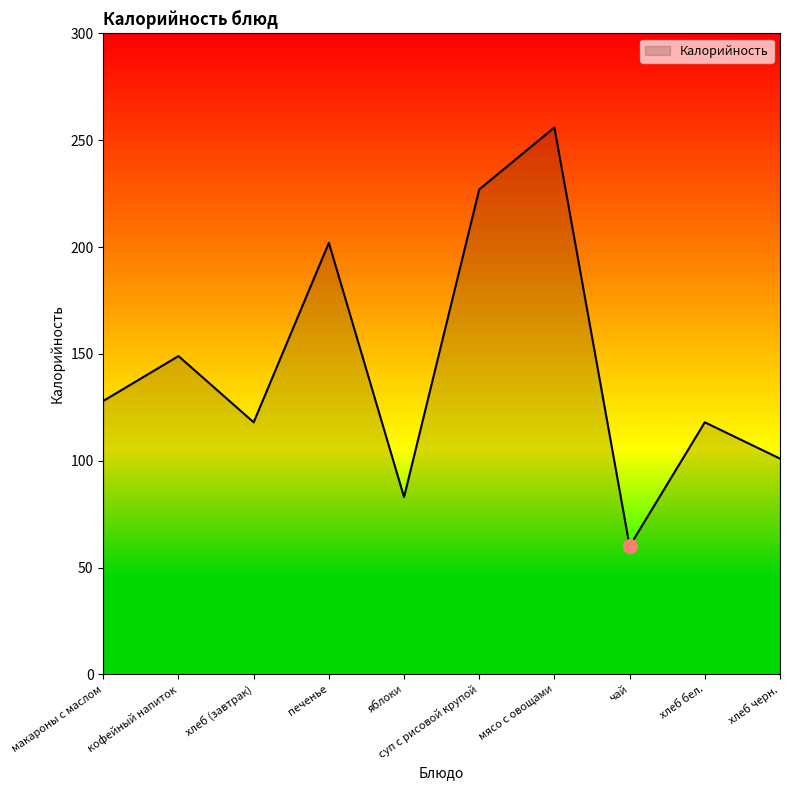

What position from the left is мясо с овощами?

7